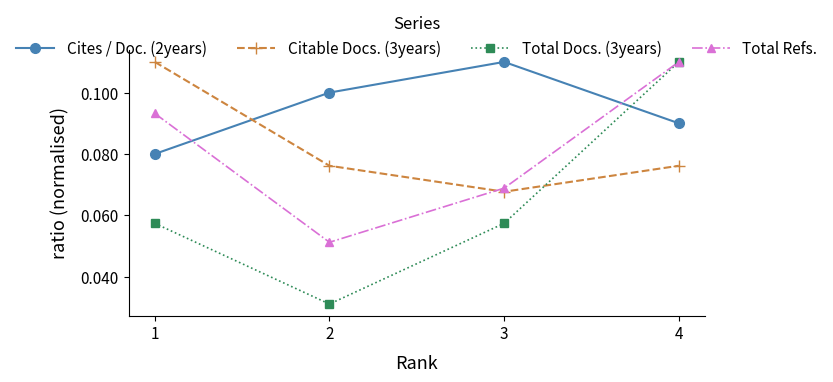

How many categories are shown in the chart?

4